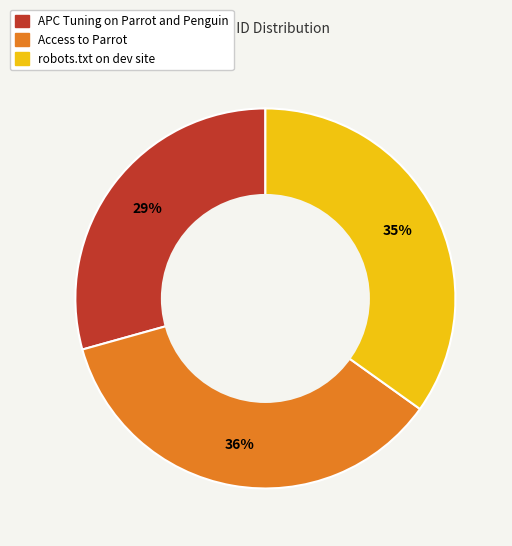

How many segments does this pie chart have?

3